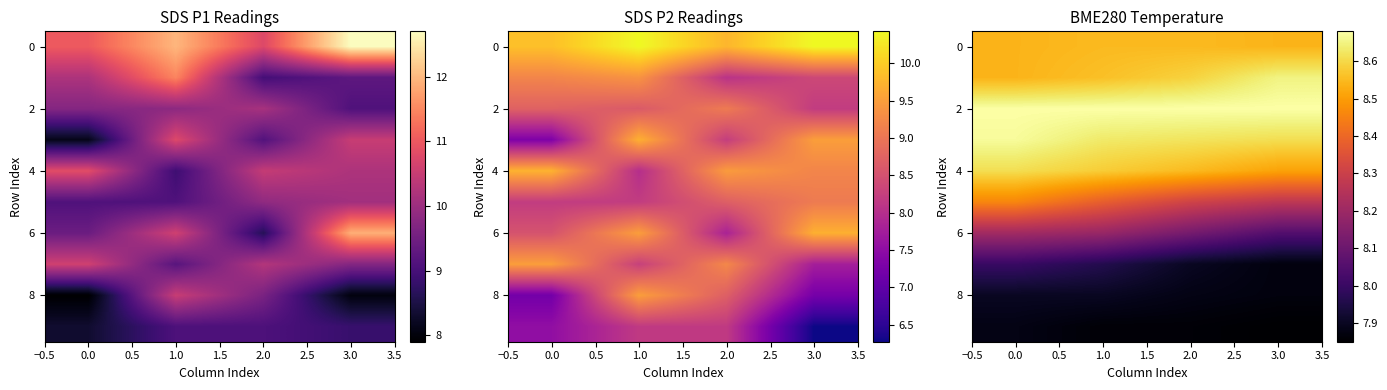

Is it true that 2 equals 8.7 at 2.0?

True